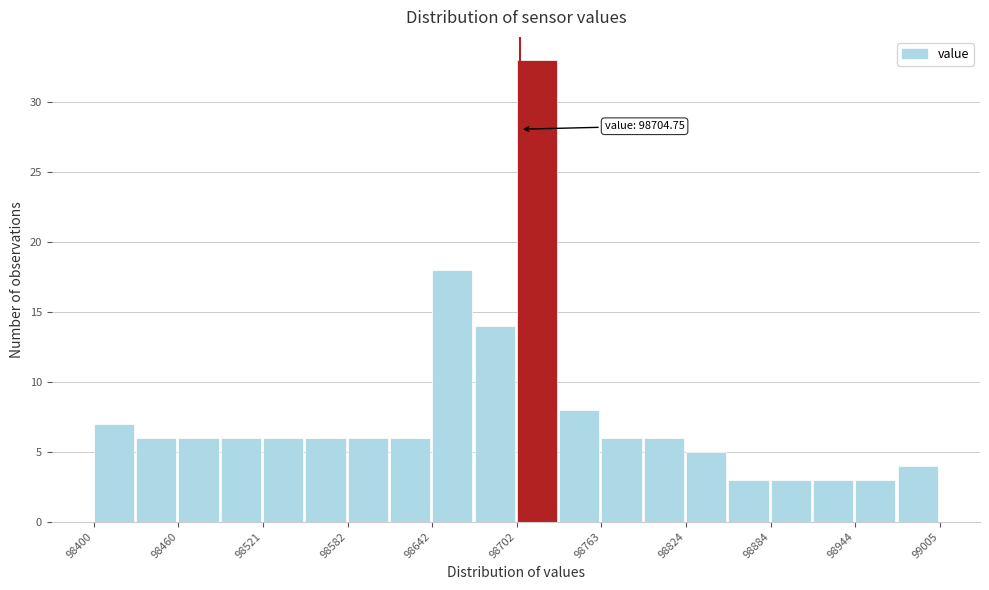

Read against the x-axis, roughly where is the centre of the tallest bar?

98720